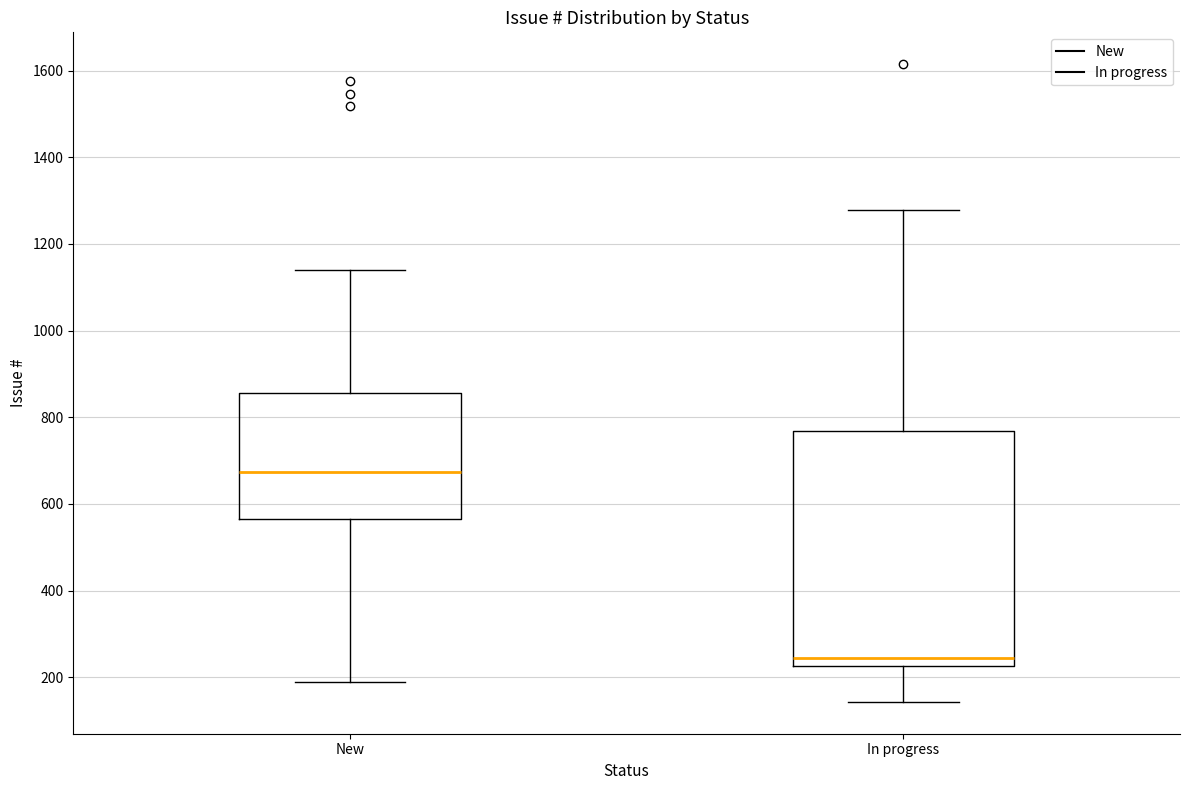

Which box has the lowest median line?

In progress